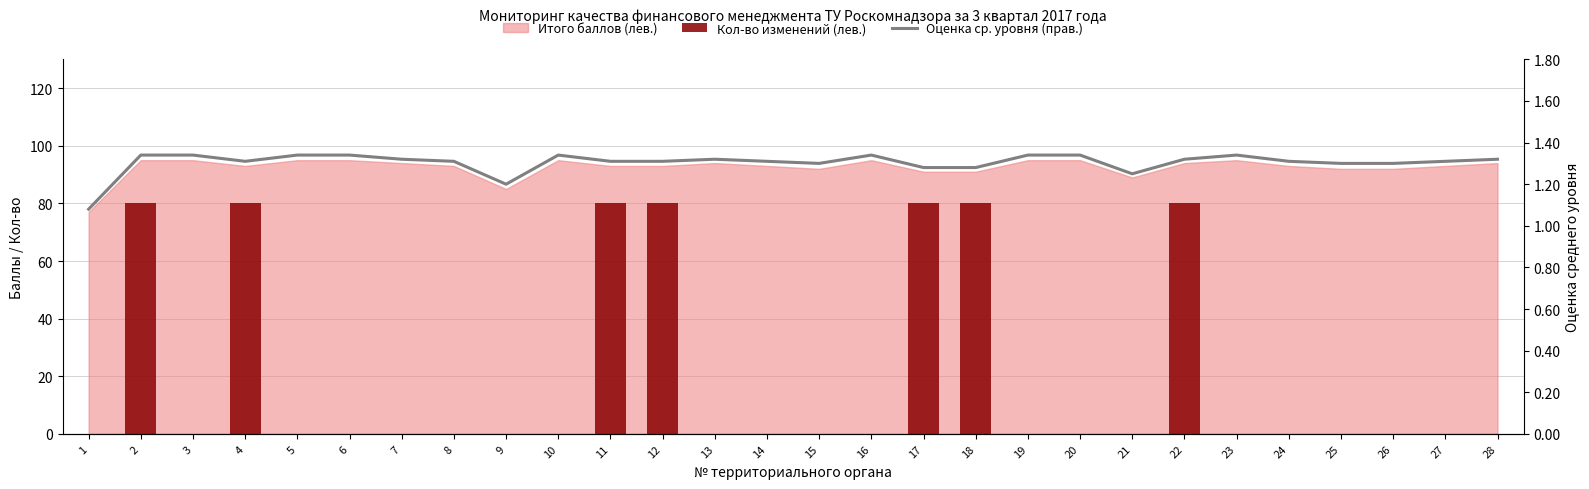

At which label is Кол-во изменений (лев.) closest to 40?

1